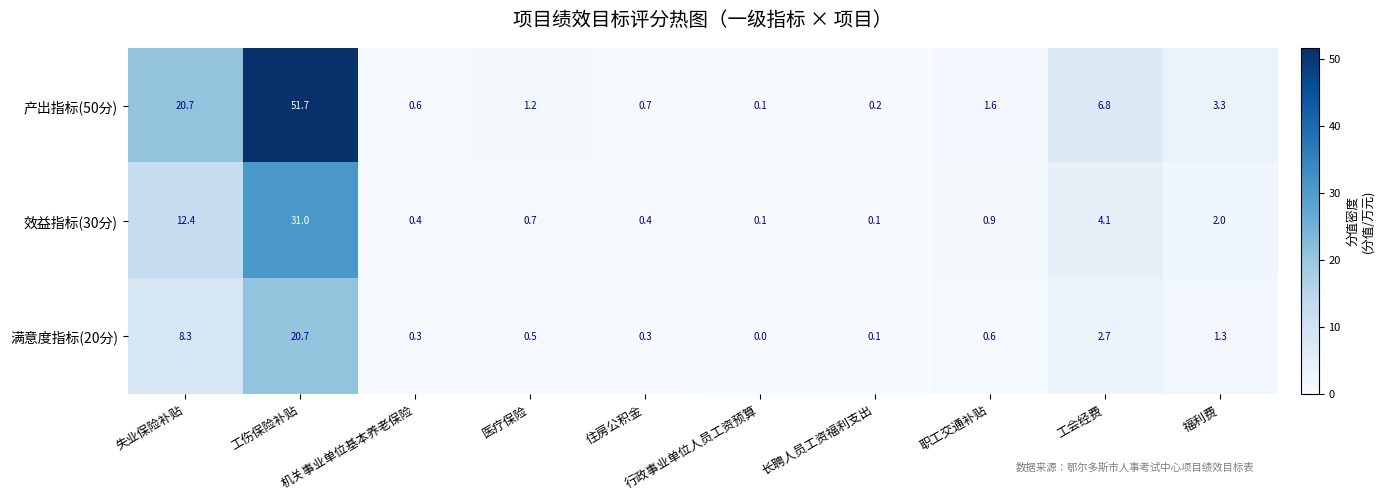

What is the maximum value shown in the chart?

51.7